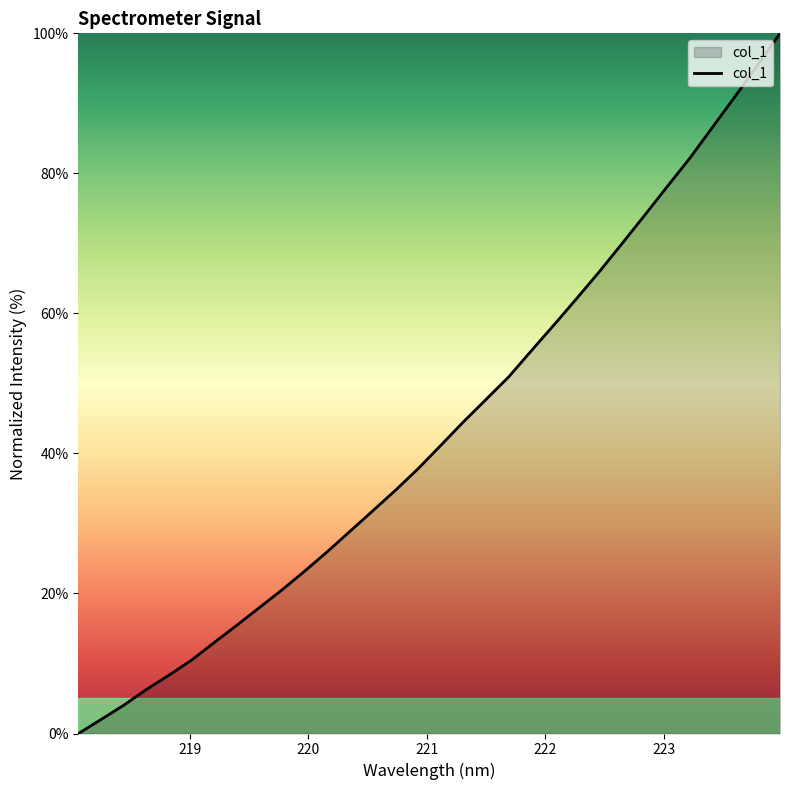

What is the maximum value shown in the chart?

100.0